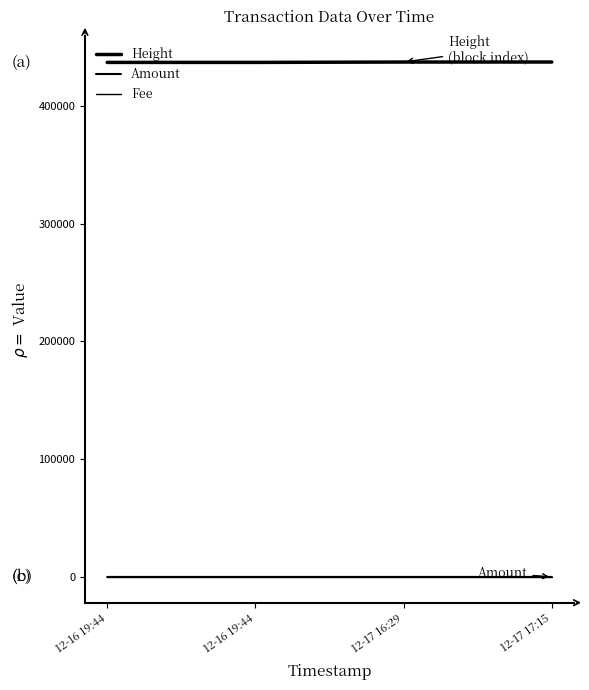

True or false: Amount and Fee intersect in this chart.

False